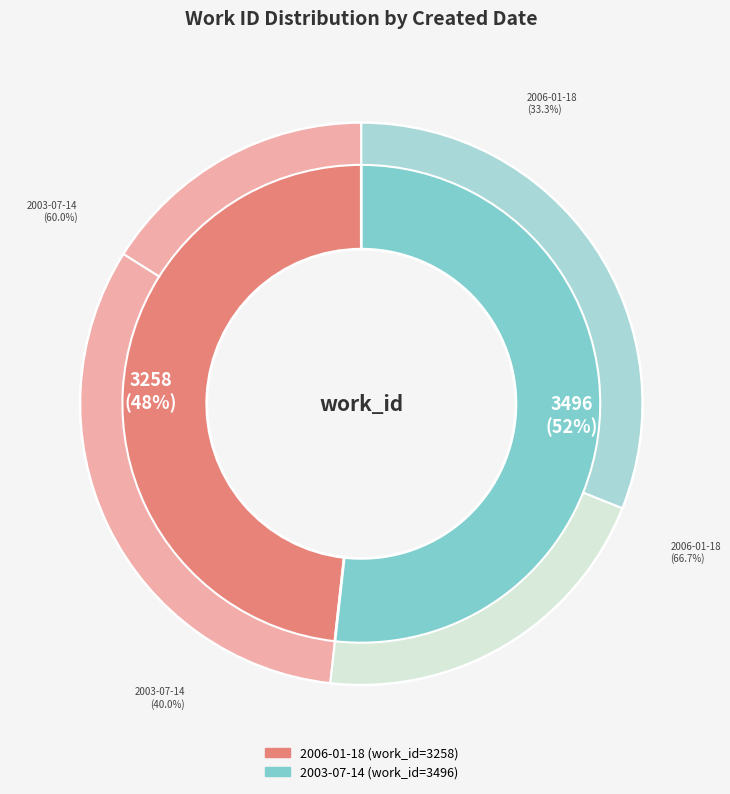

What percentage is the 2006-01-18 slice, to the nearest percent?

48%